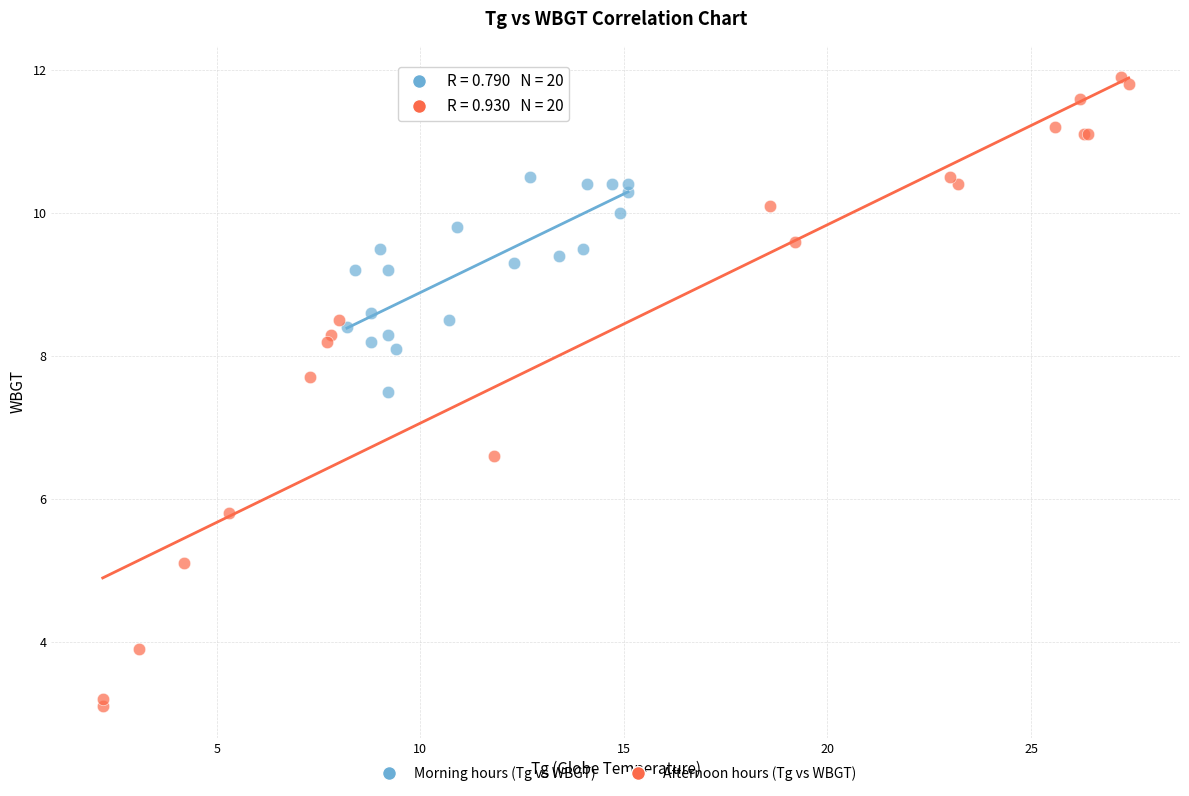

Which series has the largest Y range (max minus min)?

Afternoon hours (Tg vs WBGT)